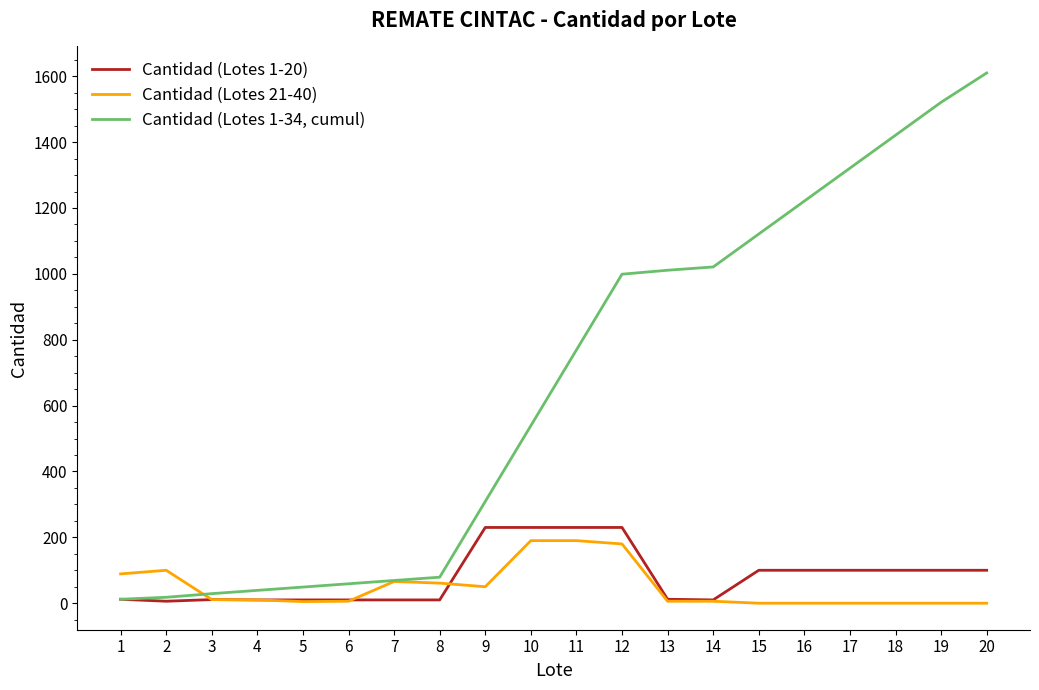

The value of Cantidad (Lotes 21-40) at 2 is 100. True or false?

True